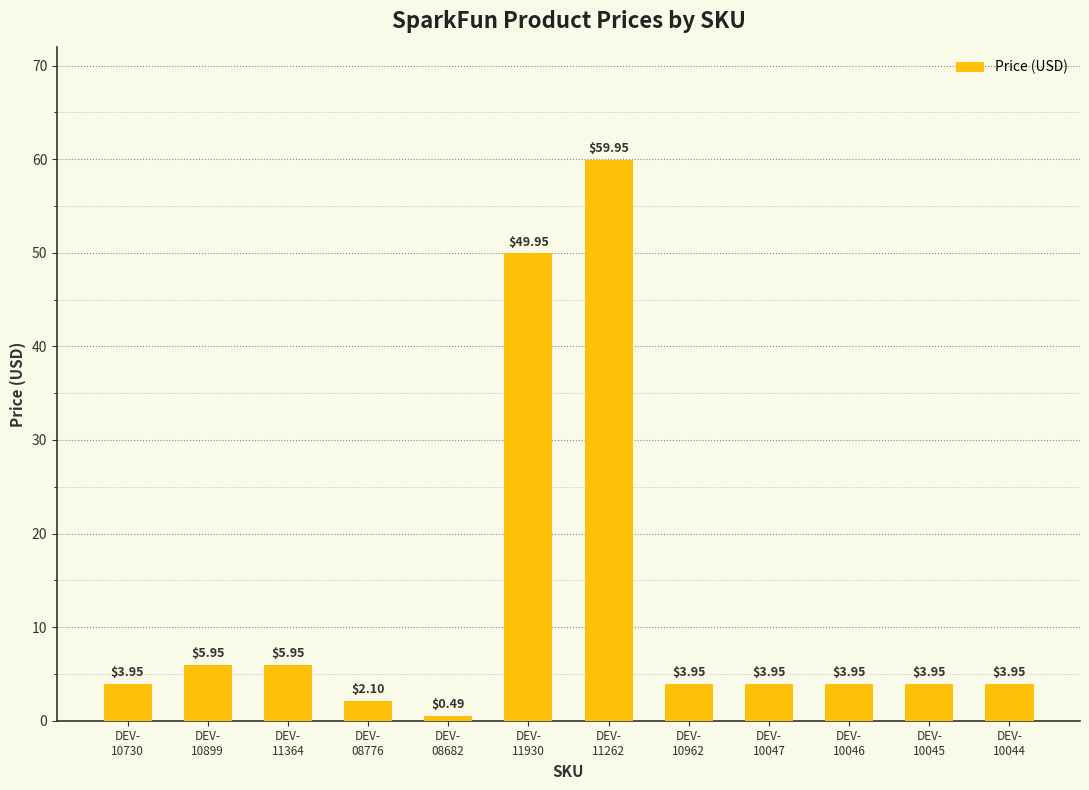

What is the difference between the maximum and minimum values?

59.5